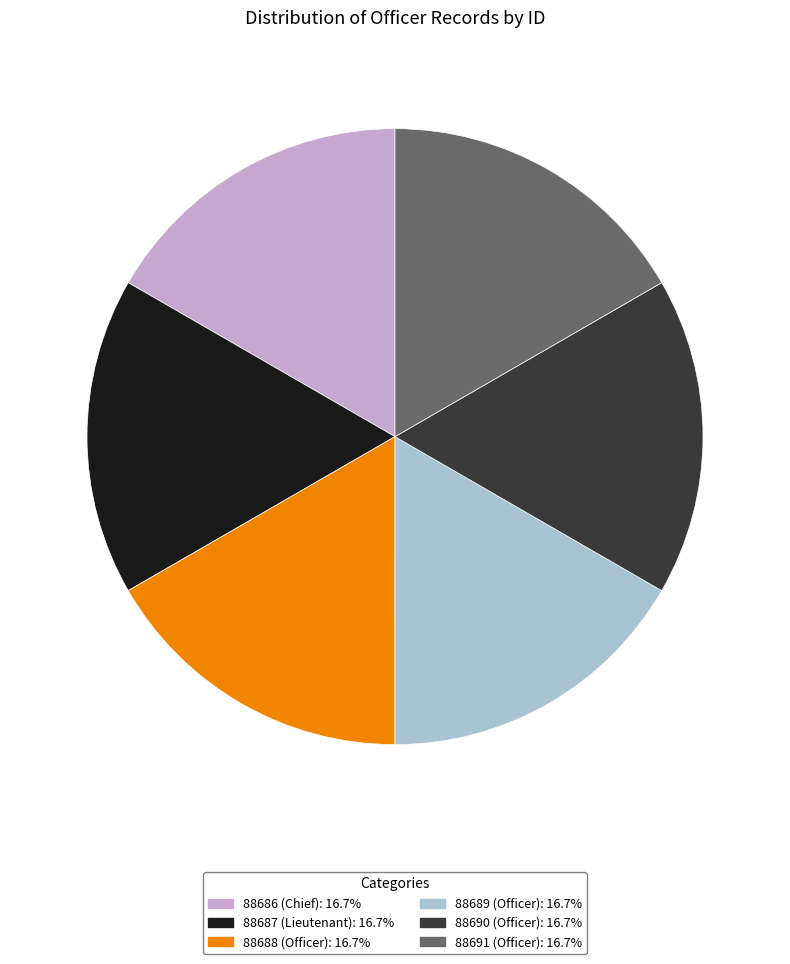

Is 88689 the majority of the pie?

No